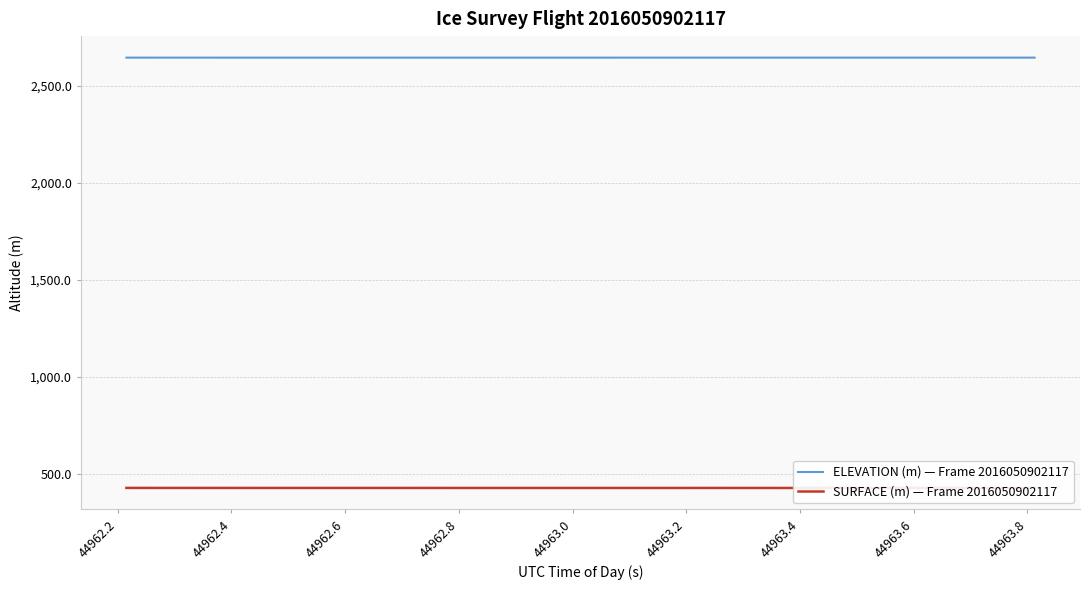

What is the maximum value shown in the chart?

2646.7